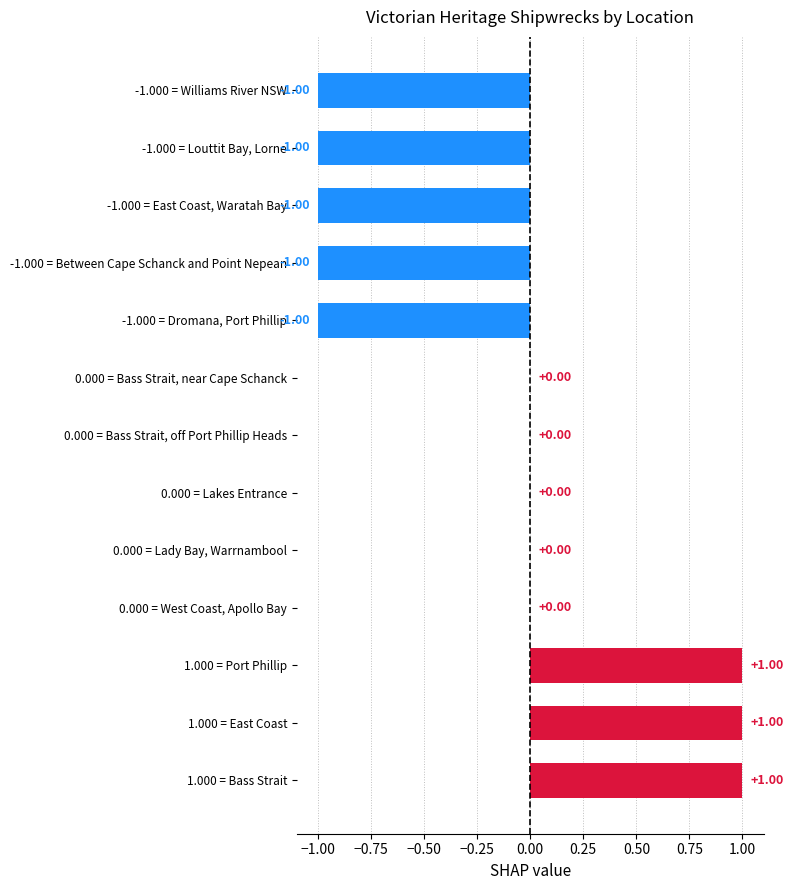

What position from the left is Lady Bay, Warrnambool?

5